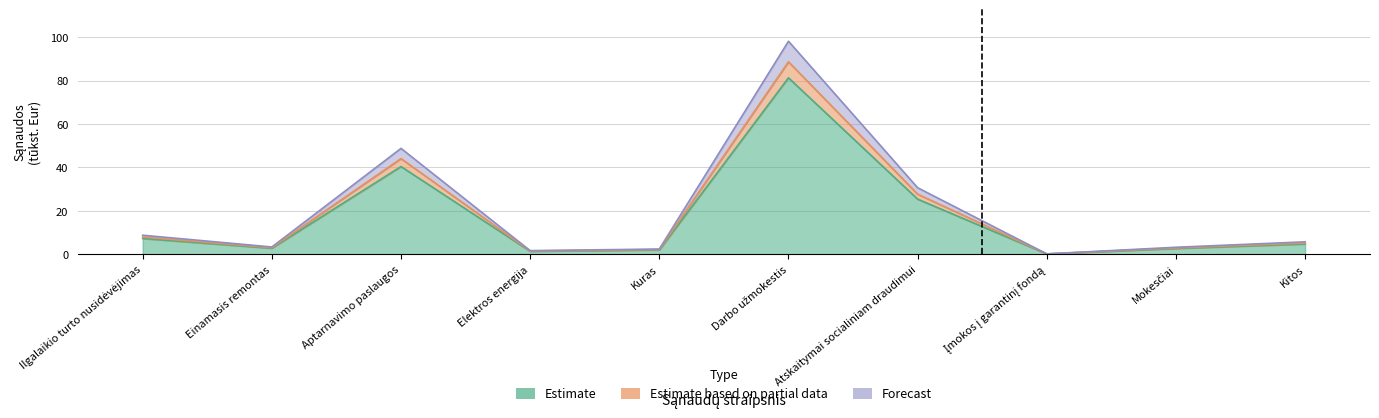

True or false: Estimate based on partial data and Forecast intersect in this chart.

False